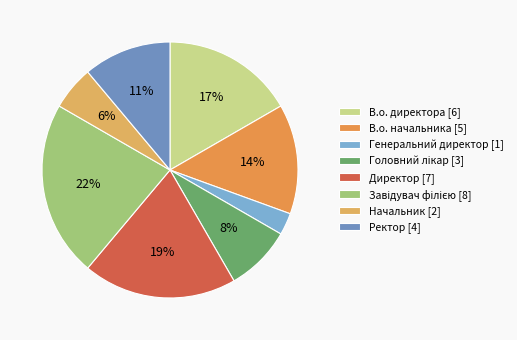

How many slices are in this pie chart?

8